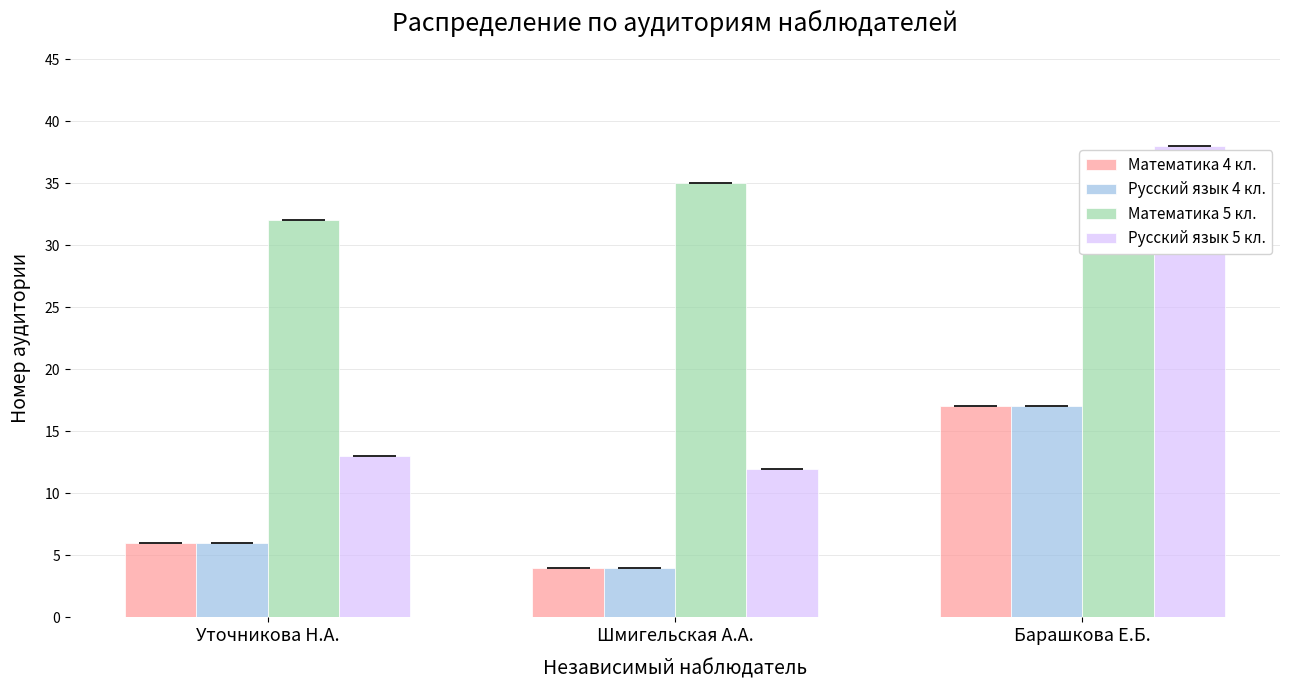

What is the label of the 3rd bar from the right?

Уточникова Н.А.